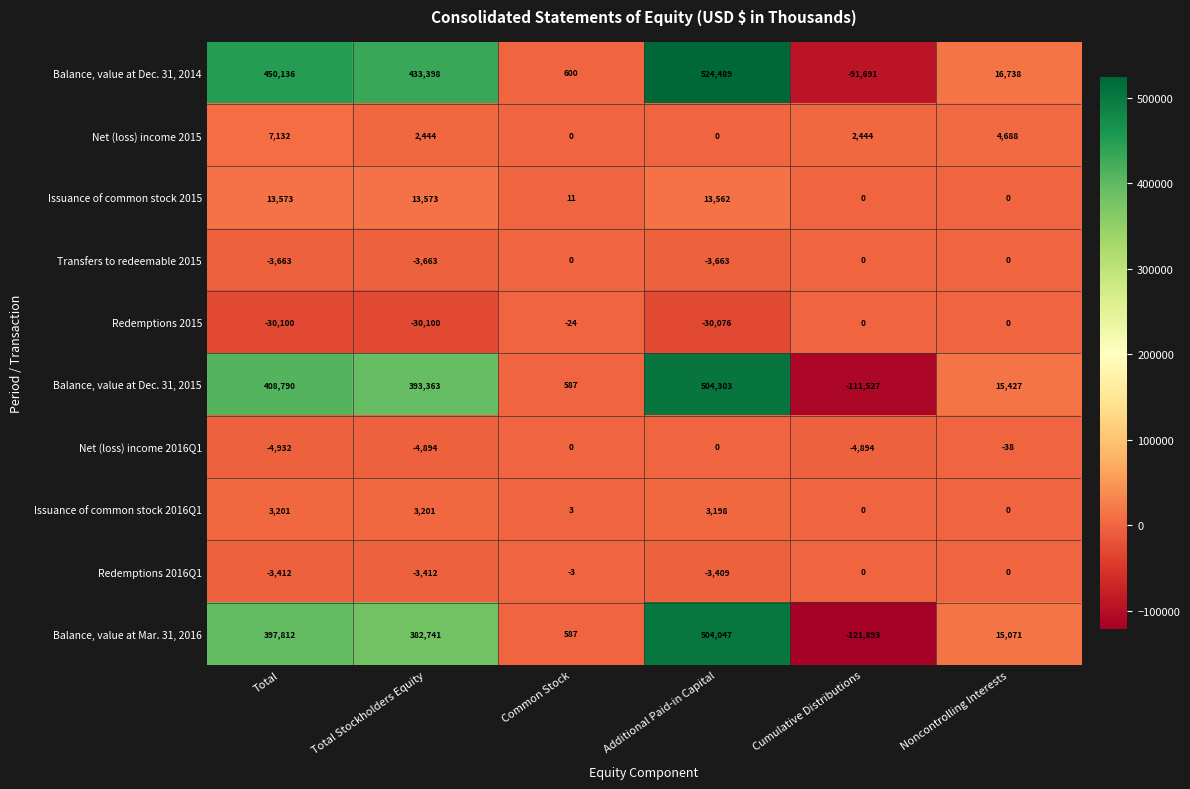

True or false: Net (loss) income 2015 has a value of 1223 at Total Stockholders Equity.

False